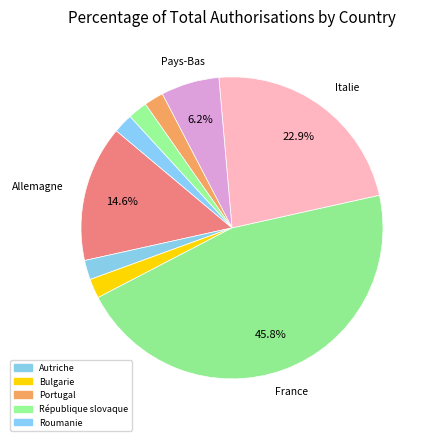

How many slices are in this pie chart?

9